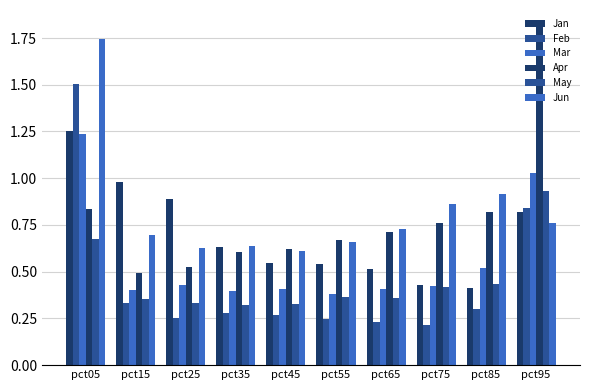

What is the maximum value shown in the chart?

1.8